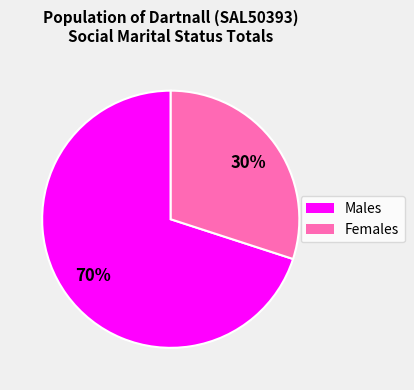

To the nearest percent, what percentage of the pie is Females?

30%